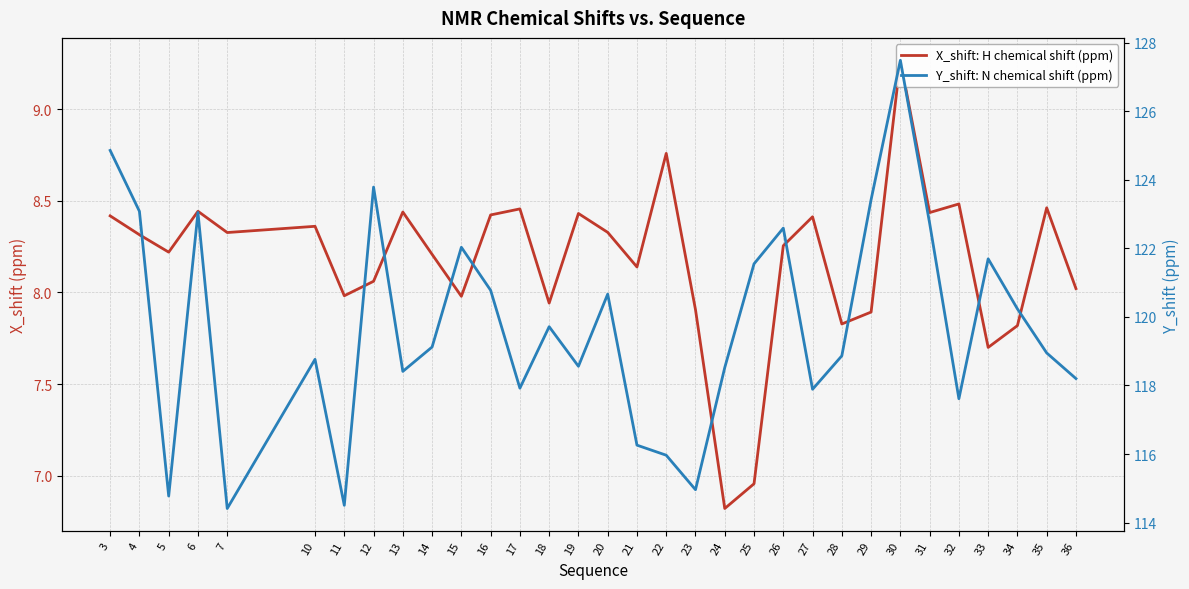

Which series changed the most between 16 and 34?

X_shift: H chemical shift (ppm)